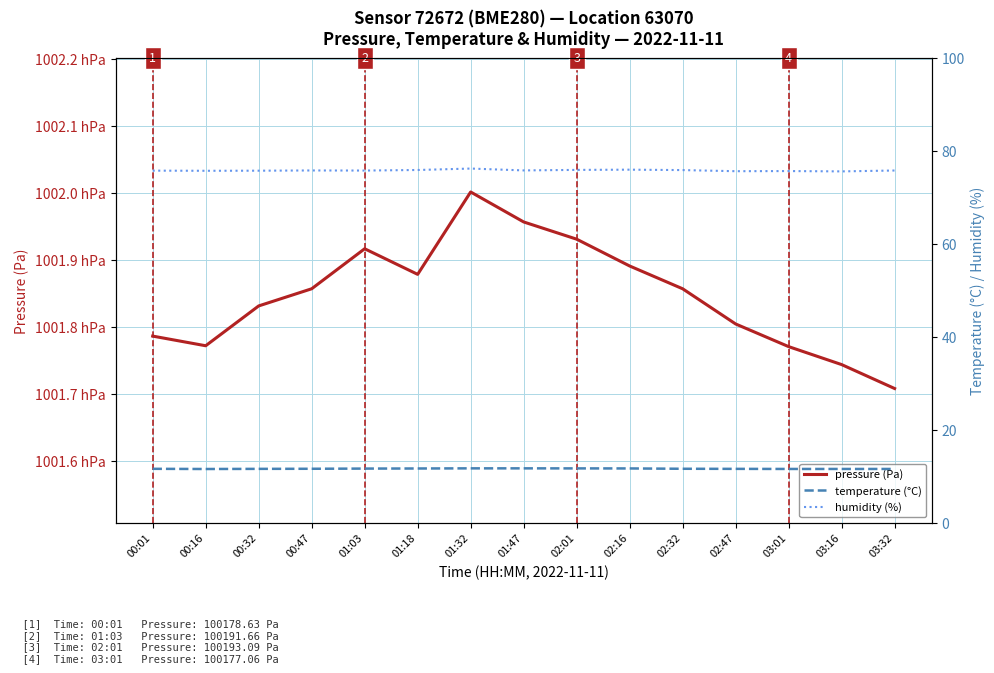

At 01:03, list the series in order from smallest to largest.

temperature (°C), humidity (%), pressure (Pa)